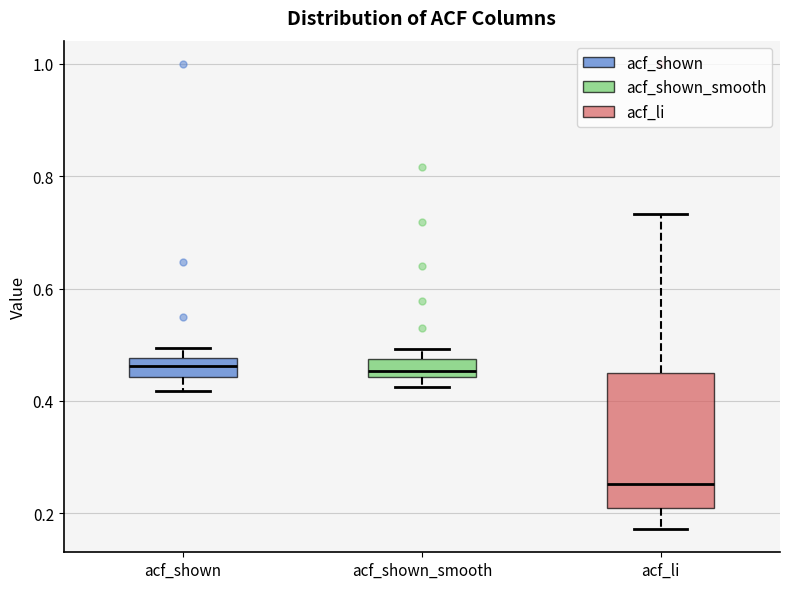

Reading left to right, transcribe this box plot: for each box, give where its median line is, the range the box spans, and where its two whiskers end, as read against the y-axis. The values are not printed on the chart, so give them approximately, as read against the axis.

acf_shown: median 0.46, box 0.44 to 0.48, whiskers 0.42 to 0.50
acf_shown_smooth: median 0.46, box 0.44 to 0.48, whiskers 0.42 to 0.50
acf_li: median 0.26, box 0.22 to 0.44, whiskers 0.18 to 0.74